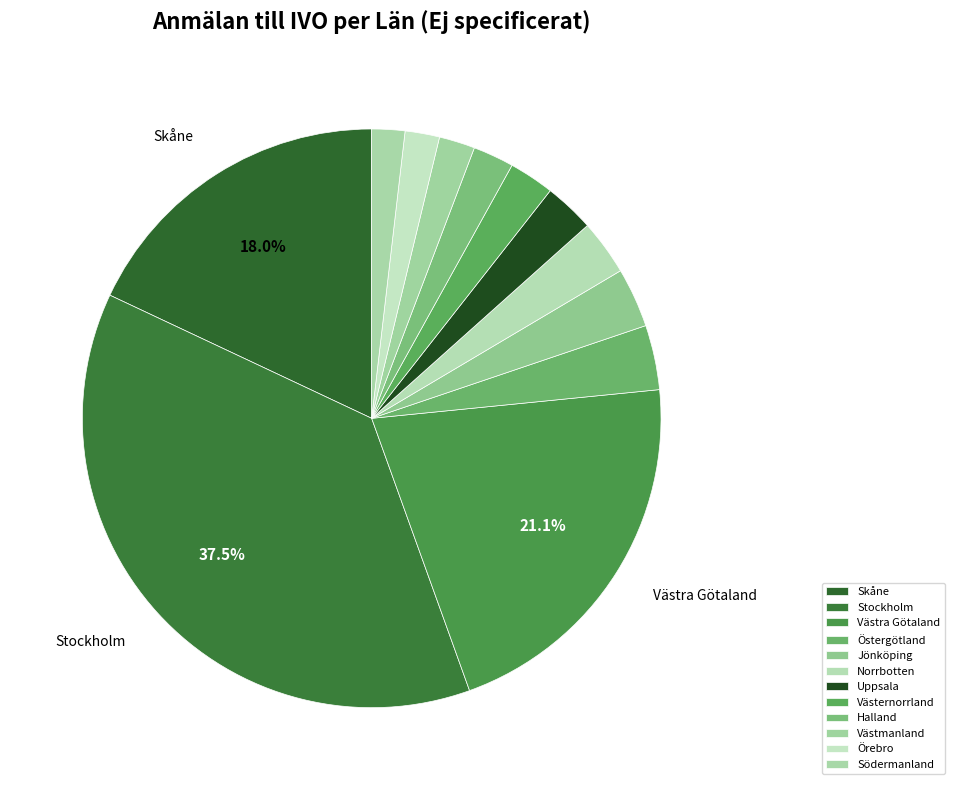

Rank the categories by value from lowest to highest.

Södermanland, Örebro, Västmanland, Halland, Västernorrland, Uppsala, Norrbotten, Jönköping, Östergötland, Skåne, Västra Götaland, Stockholm